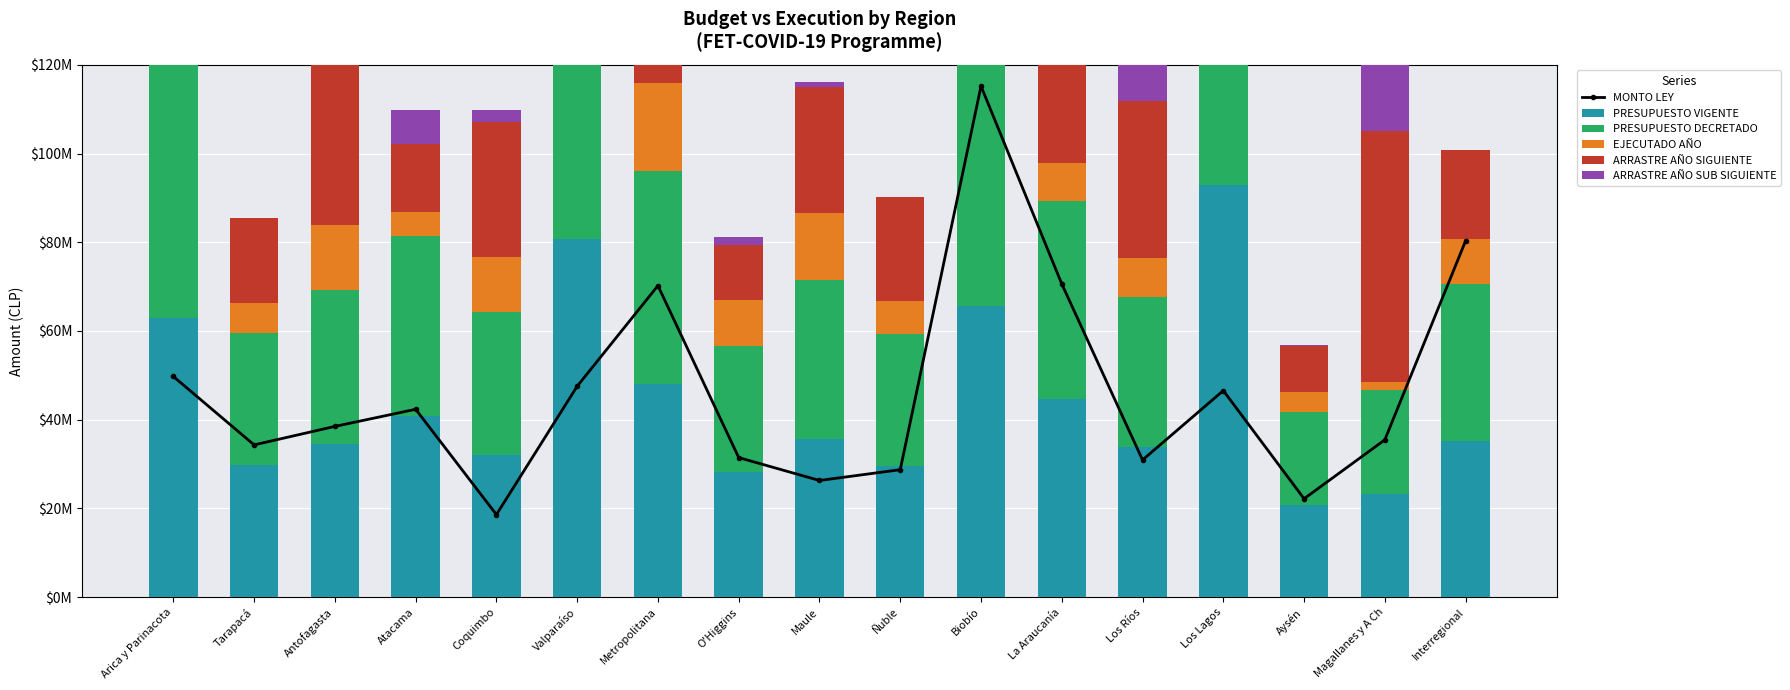

At how many categories does at least one series exceed 109014709?

1